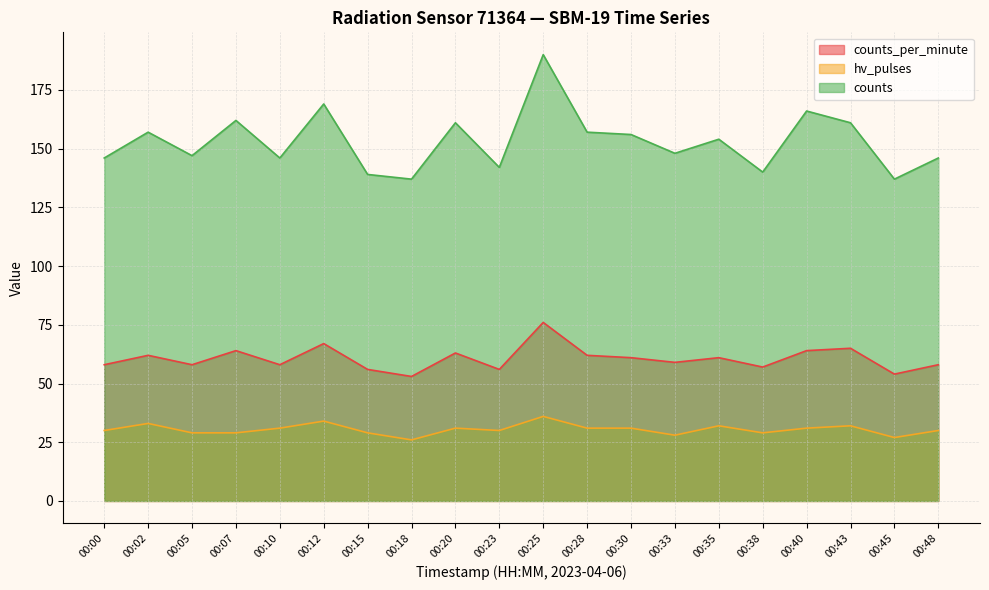

Reading left to right, transcribe all the data shown in this chart.

counts_per_minute: 00:00=58	00:02=62	00:05=58	00:07=64	00:10=58	00:12=67	00:15=56	00:18=53	00:20=63	00:23=56	00:25=76	00:28=62	00:30=61	00:33=59	00:35=61	00:38=57	00:40=64	00:43=65	00:45=54	00:48=58
hv_pulses: 00:00=30	00:02=33	00:05=29	00:07=29	00:10=31	00:12=34	00:15=29	00:18=26	00:20=31	00:23=30	00:25=36	00:28=31	00:30=31	00:33=28	00:35=32	00:38=29	00:40=31	00:43=32	00:45=27	00:48=30
counts: 00:00=146	00:02=157	00:05=147	00:07=162	00:10=146	00:12=169	00:15=139	00:18=137	00:20=161	00:23=142	00:25=190	00:28=157	00:30=156	00:33=148	00:35=154	00:38=140	00:40=166	00:43=161	00:45=137	00:48=146